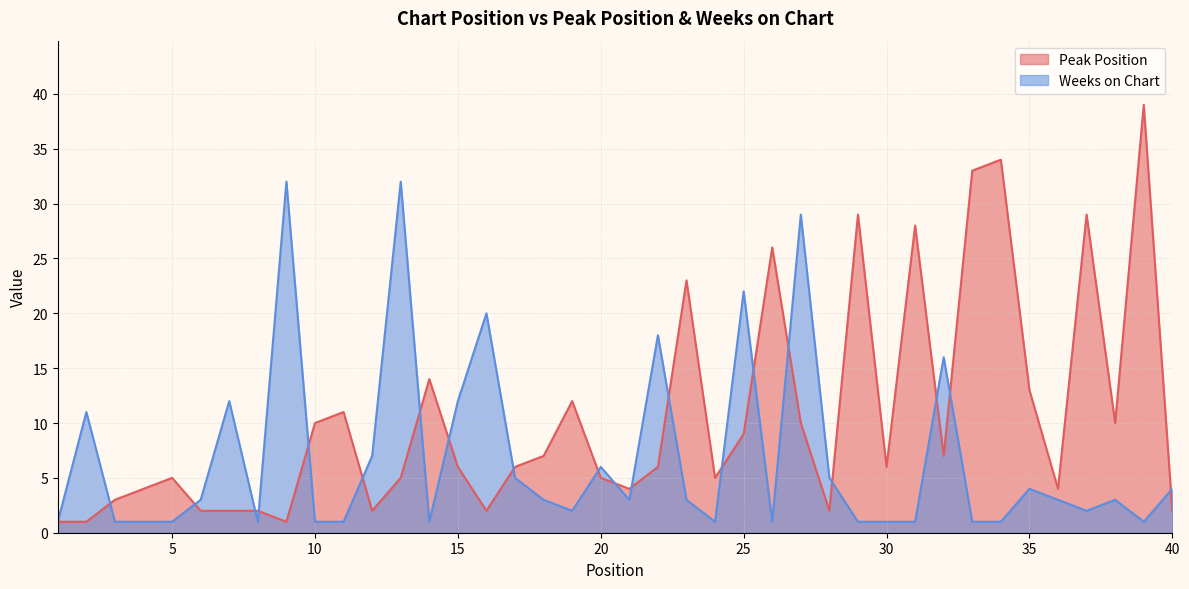

Rank the series by their maximum value, from lowest to highest.

Weeks on Chart, Peak Position